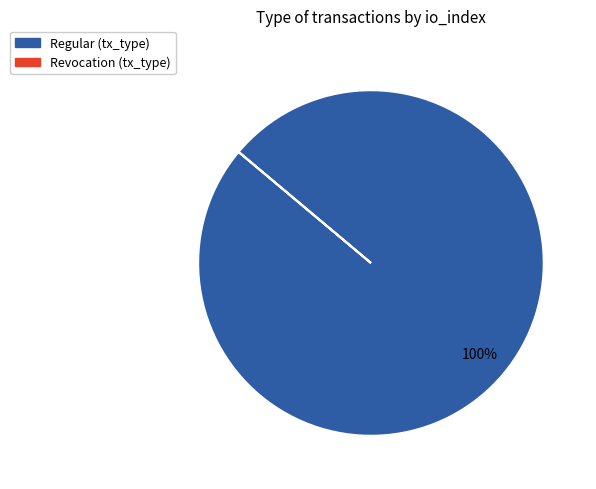

What percentage is the Regular (tx_type) slice, to the nearest percent?

100%